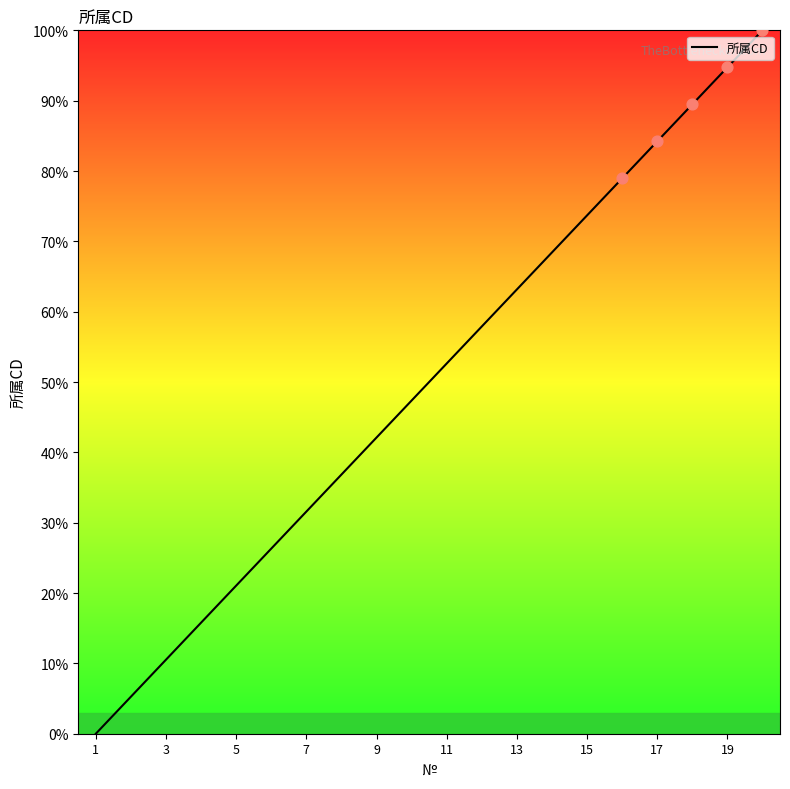

What is the maximum value shown in the chart?

100.0